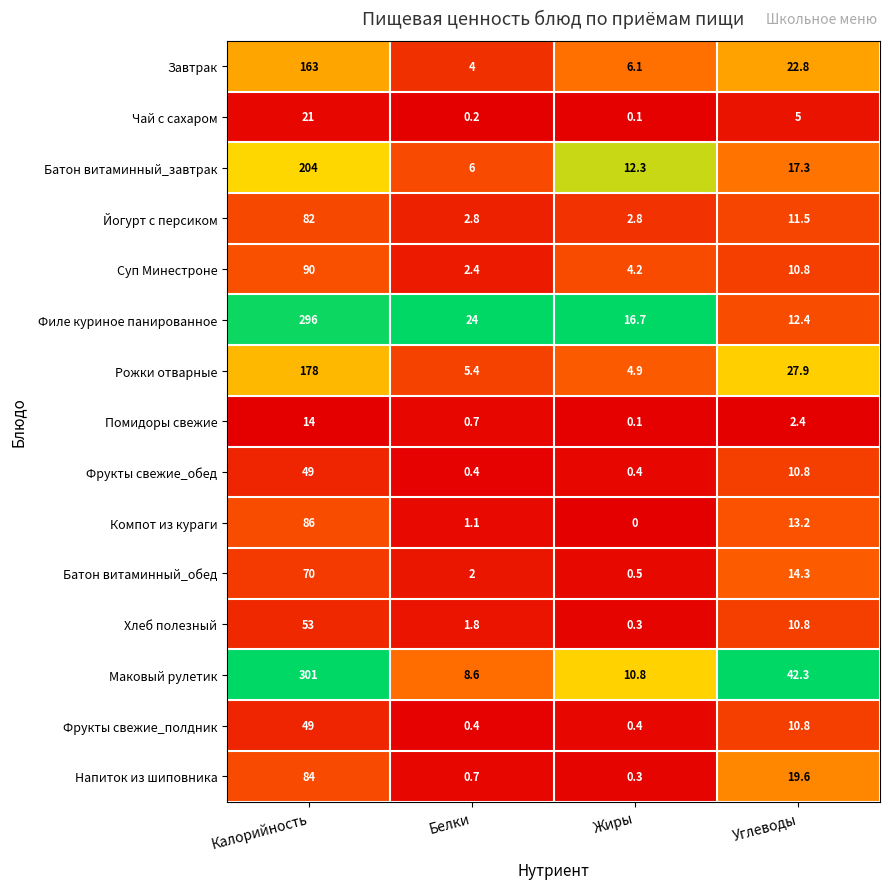

What is the difference between the Филе куриное панированное values at Жиры and Углеводы?

4.3